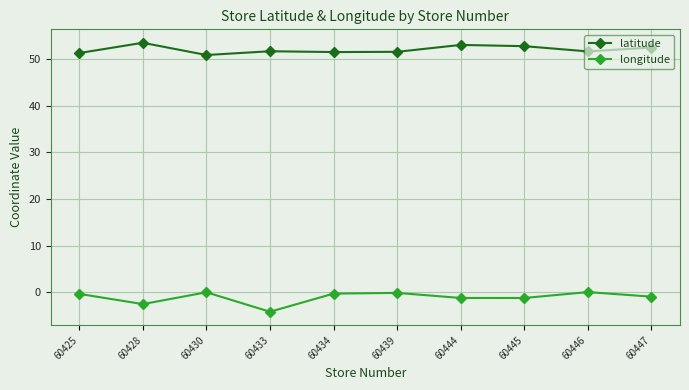

List the series in order of their overall mean, lowest first.

longitude, latitude